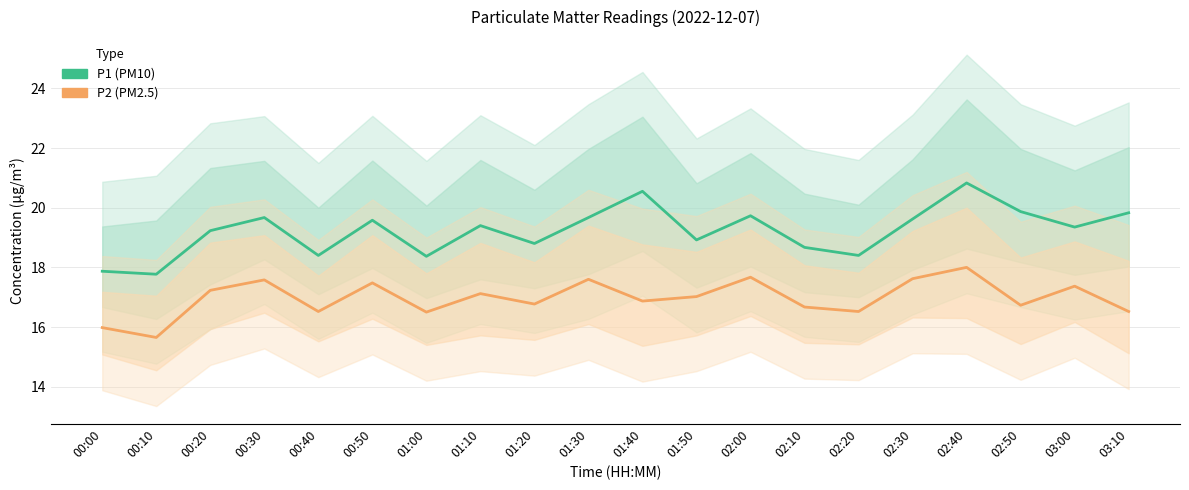

Where is P1 nearest to the value 19?

01:50